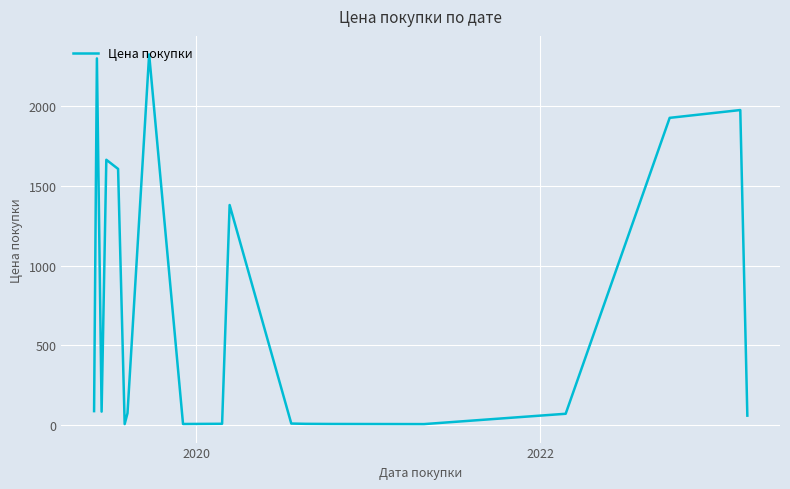

What is the maximum value shown in the chart?

2321.6